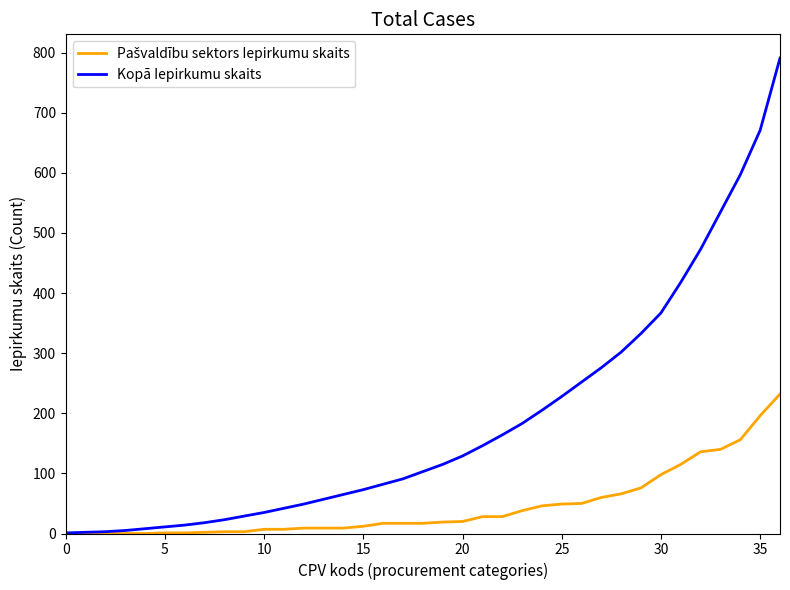

Which series has the largest total across all categories?

Kopā Iepirkumu skaits